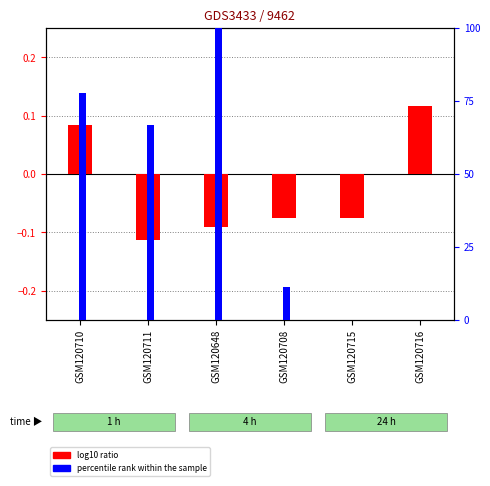

Between GSM120708 and GSM120716, which series saw the biggest shift?

percentile rank within the sample